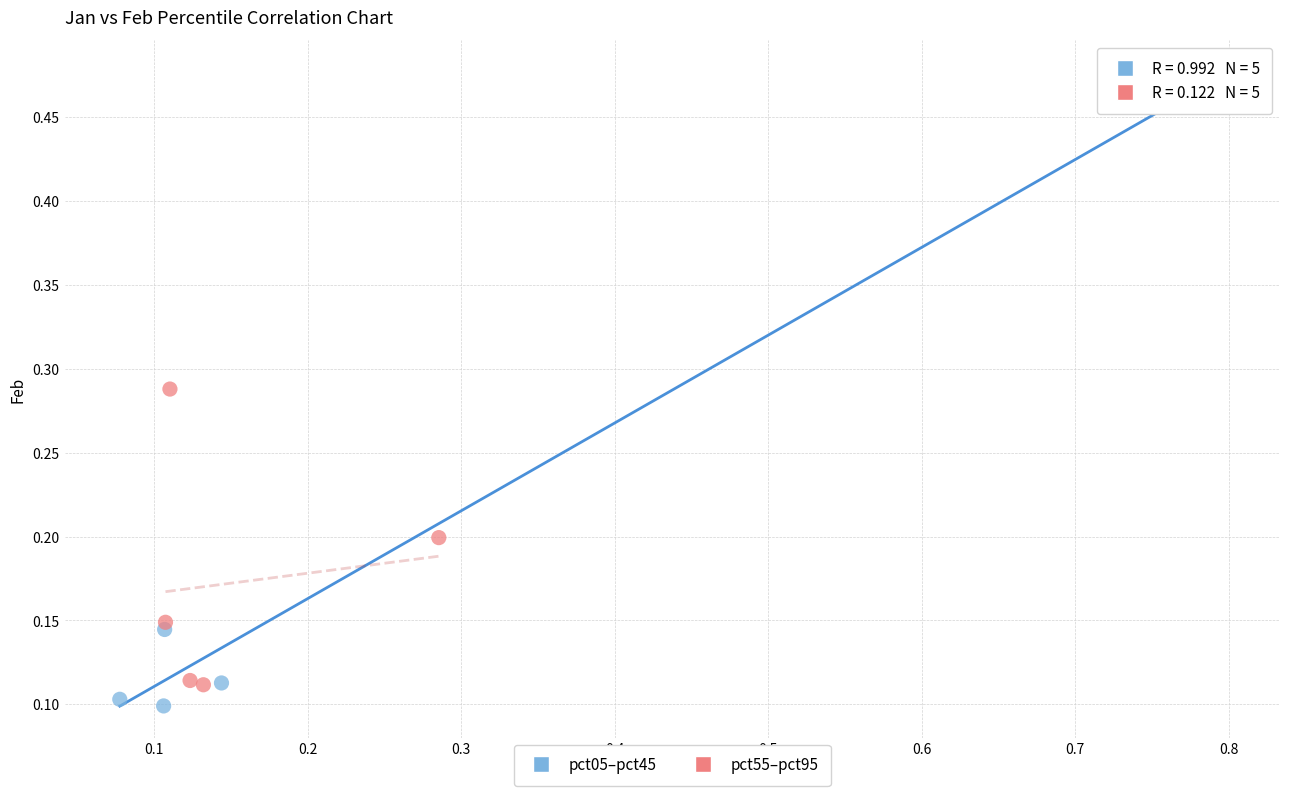

What are all the series names shown in the legend?

pct05–pct45, pct55–pct95